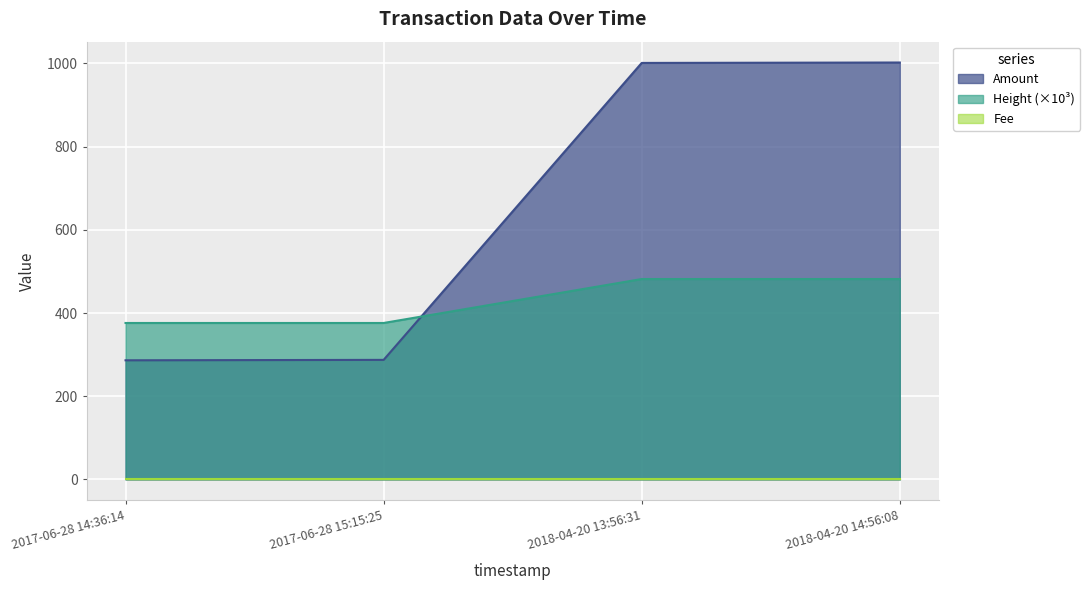

What is the value of the Height point at the 3rd from the left?

481.7